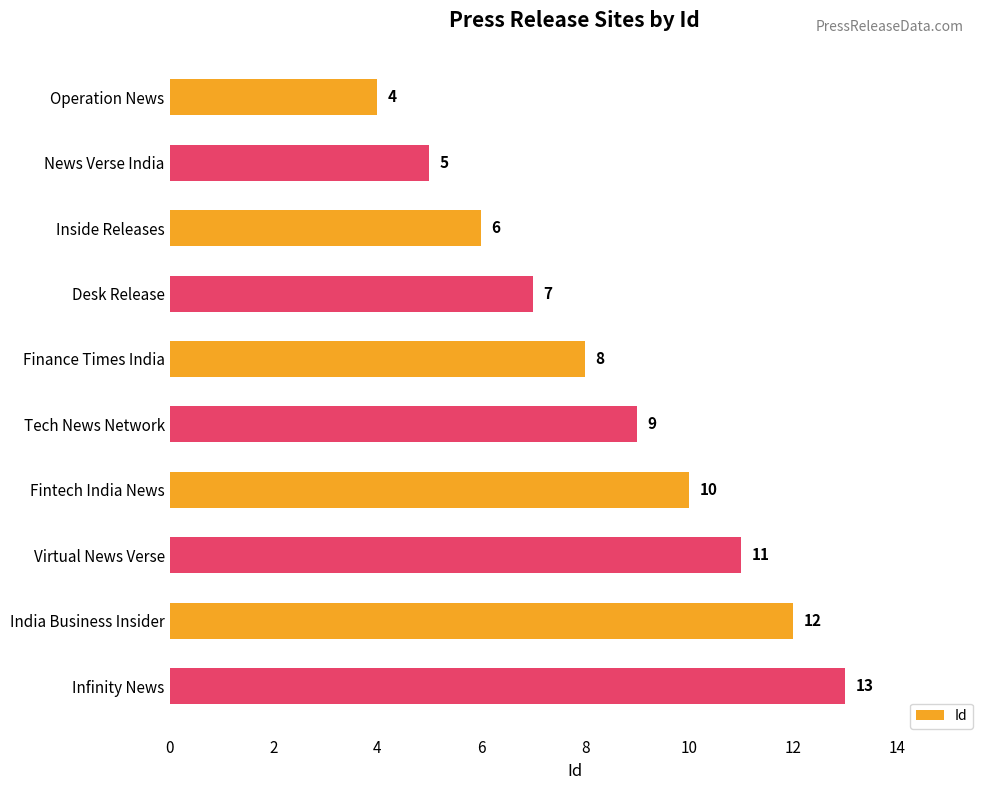

How many data points are less than 9?

5